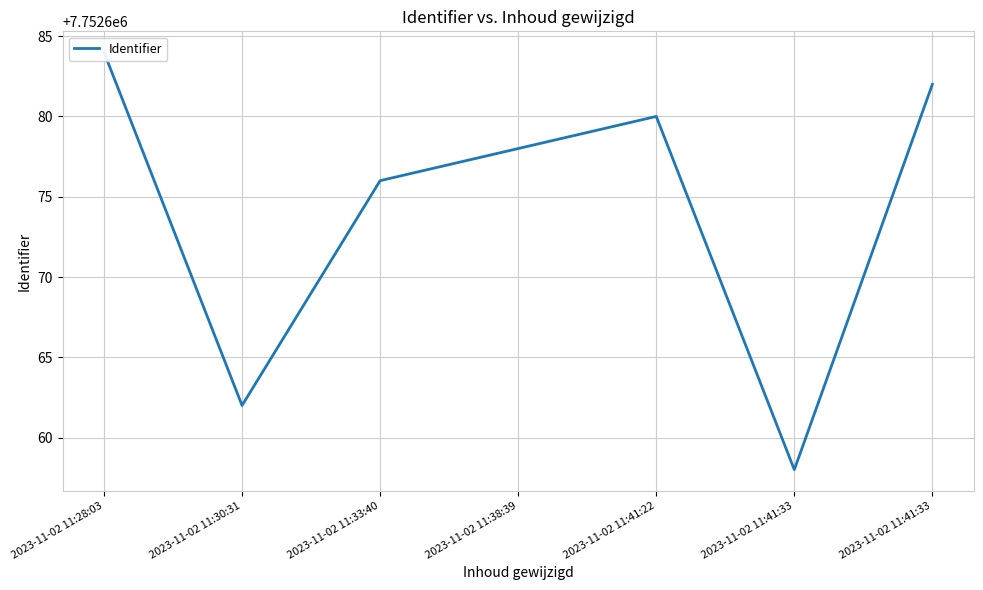

Is this an area chart (filled region under the line)?

No